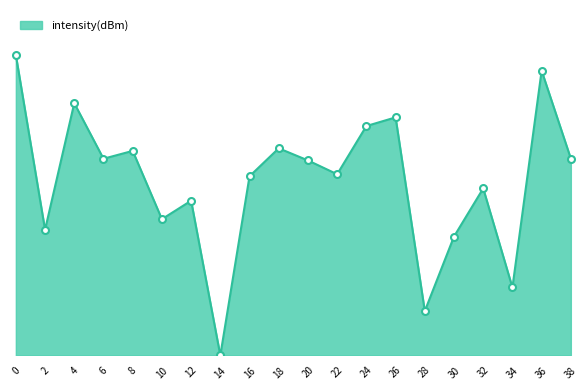

How many points are higher than both their immediate neighbors (excluding endpoints)?

7